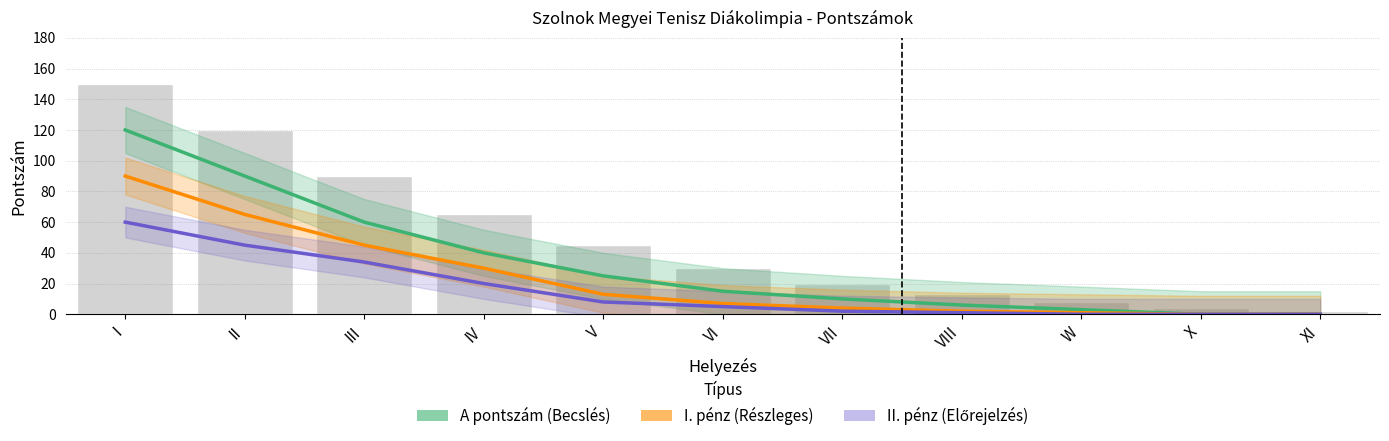

What is the difference between the maximum and second lowest values in the II. pénz (Előrejelzés) series?

60